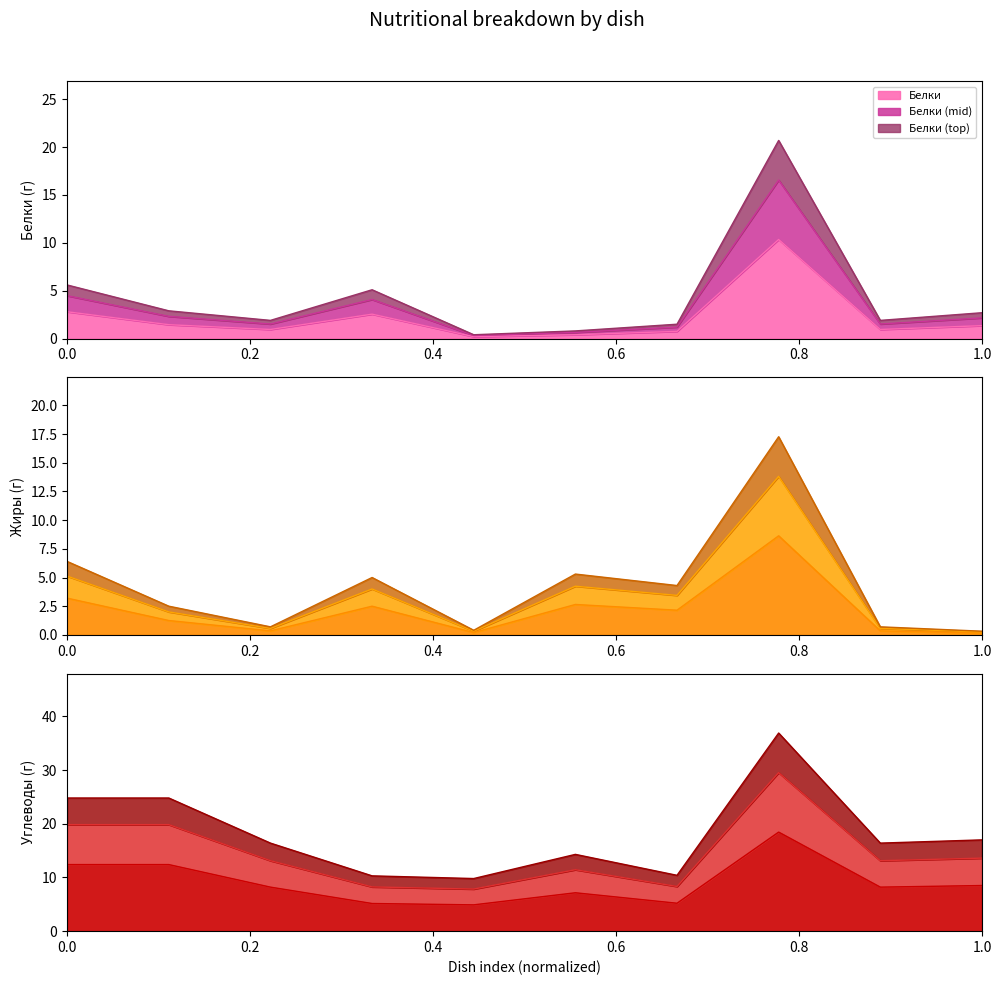

How many values in the Жиры series are below 3?

5